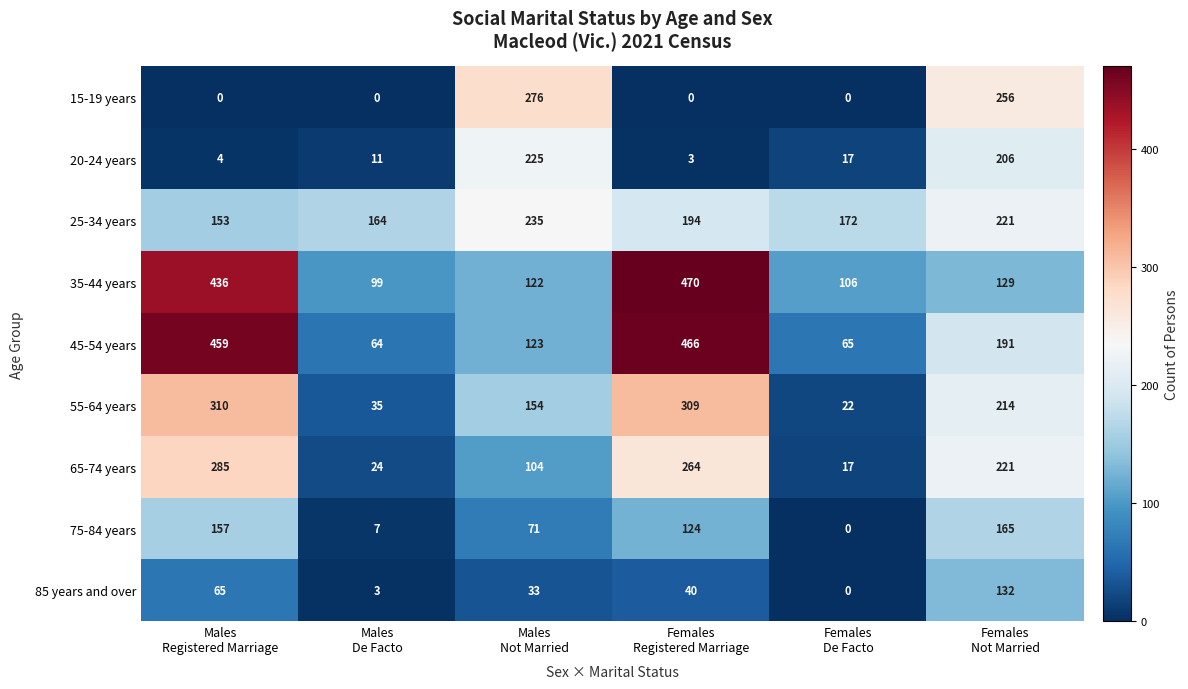

Rank the series at Males
De Facto from highest to lowest value.

25-34 years, 35-44 years, 45-54 years, 55-64 years, 65-74 years, 20-24 years, 75-84 years, 85 years and over, 15-19 years